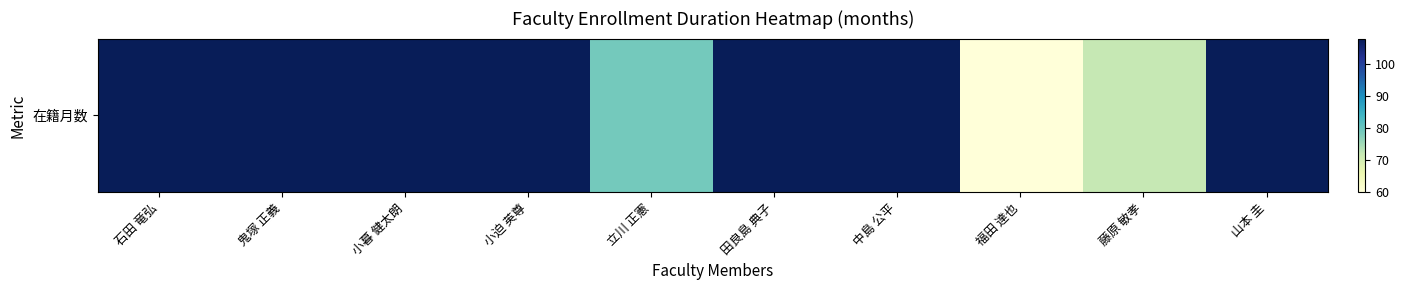

What is the difference between the second highest and minimum values?

48